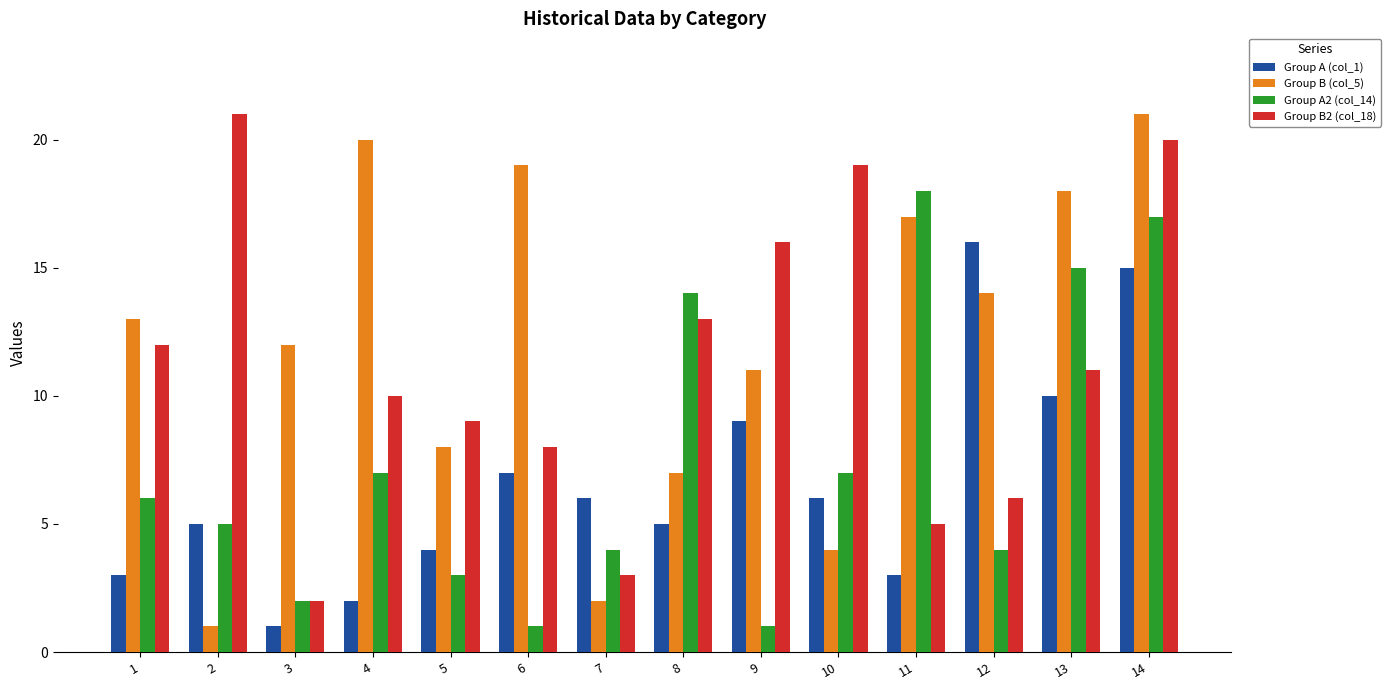

How many bars are there in each group?

4